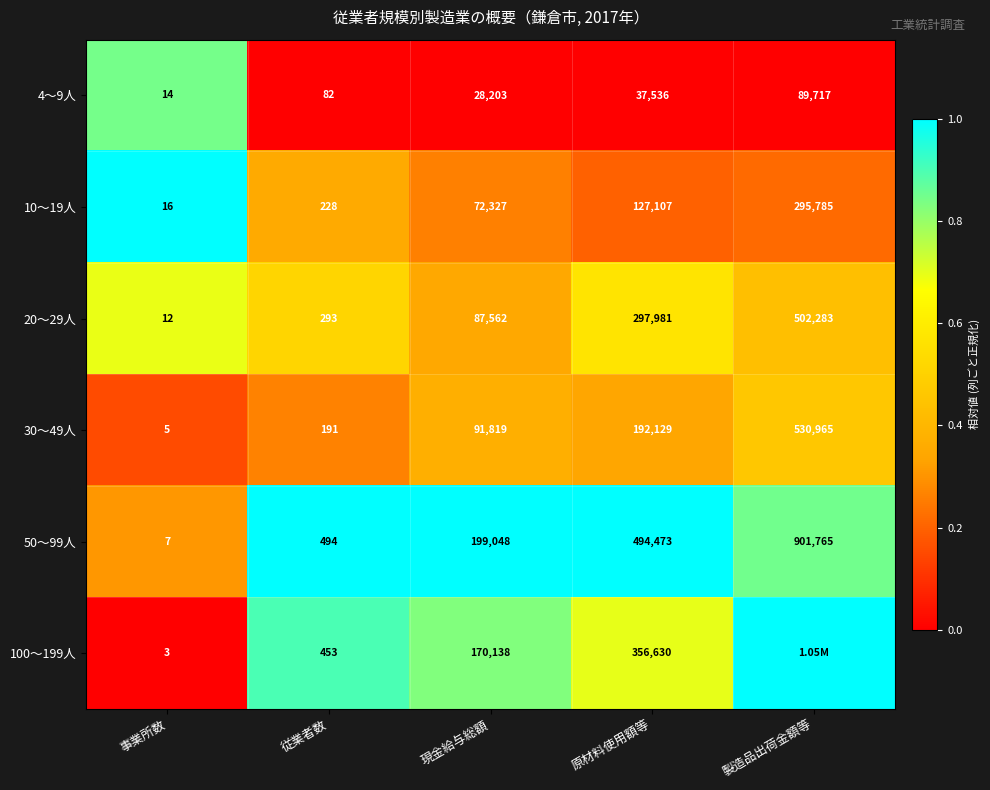

Is it true that 30～49人 equals 0.3 at 事業所数?

False